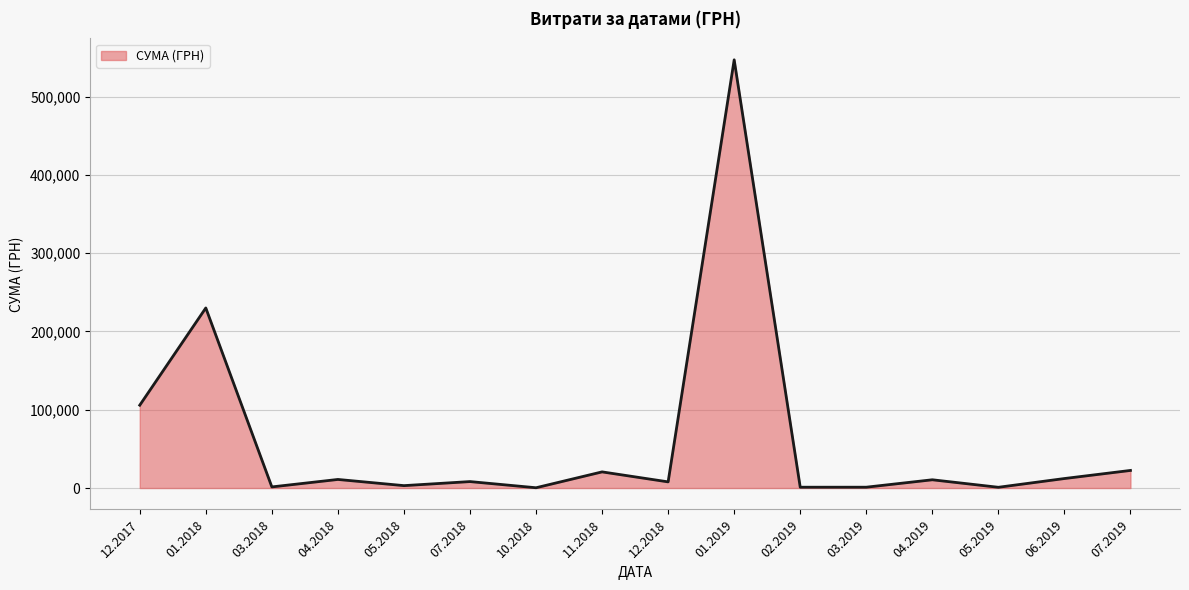

Where is the first local minimum?

03.2018